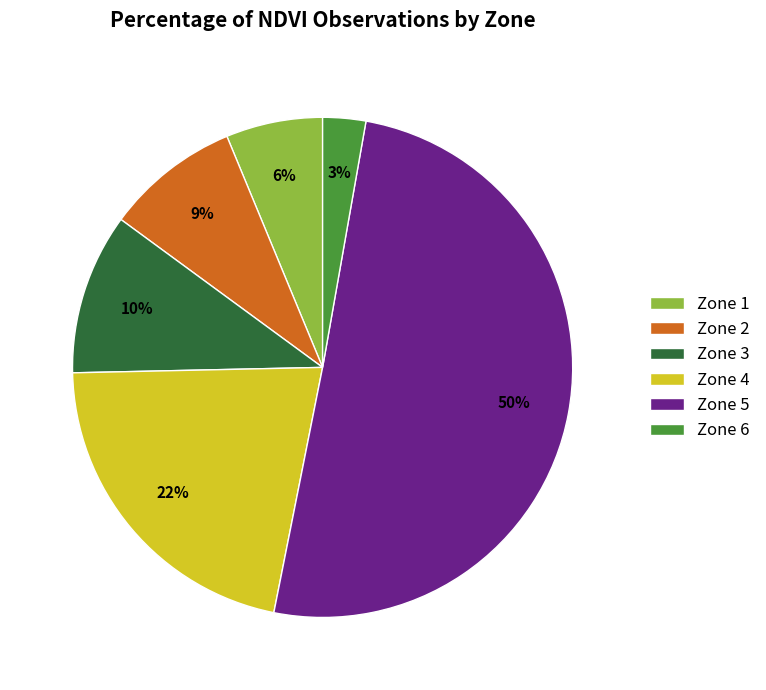

Which has a higher value, Zone 3 or Zone 2?

Zone 3